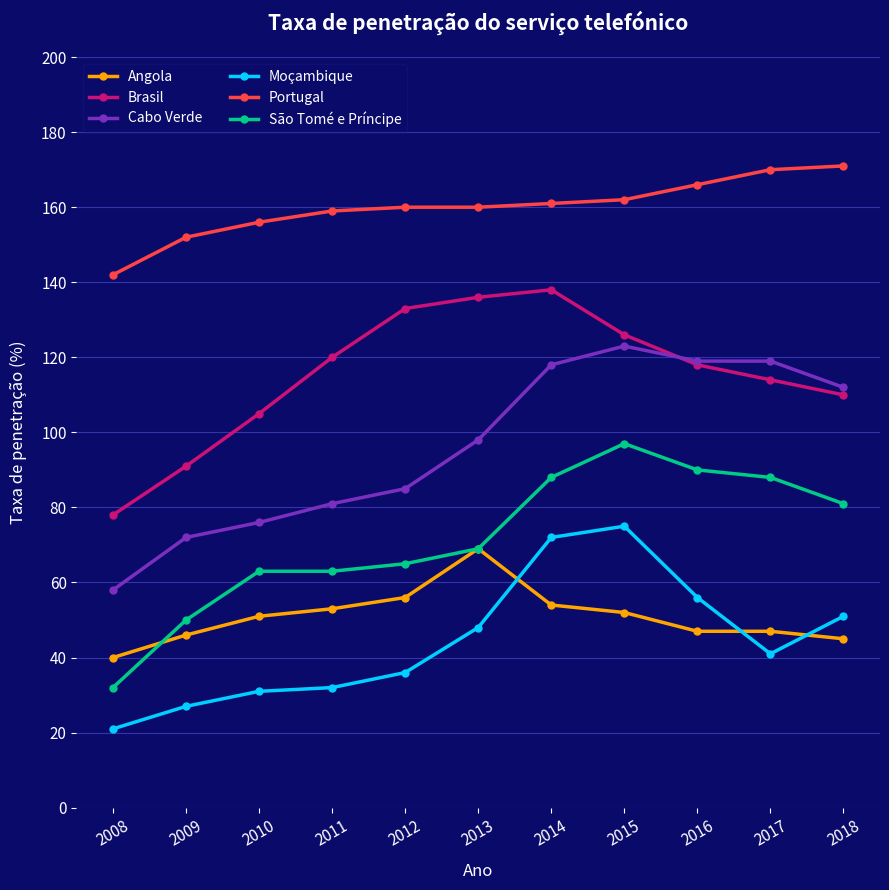

Is the value of São Tomé e Príncipe at 2016 greater than the value of Moçambique at 2013?

Yes